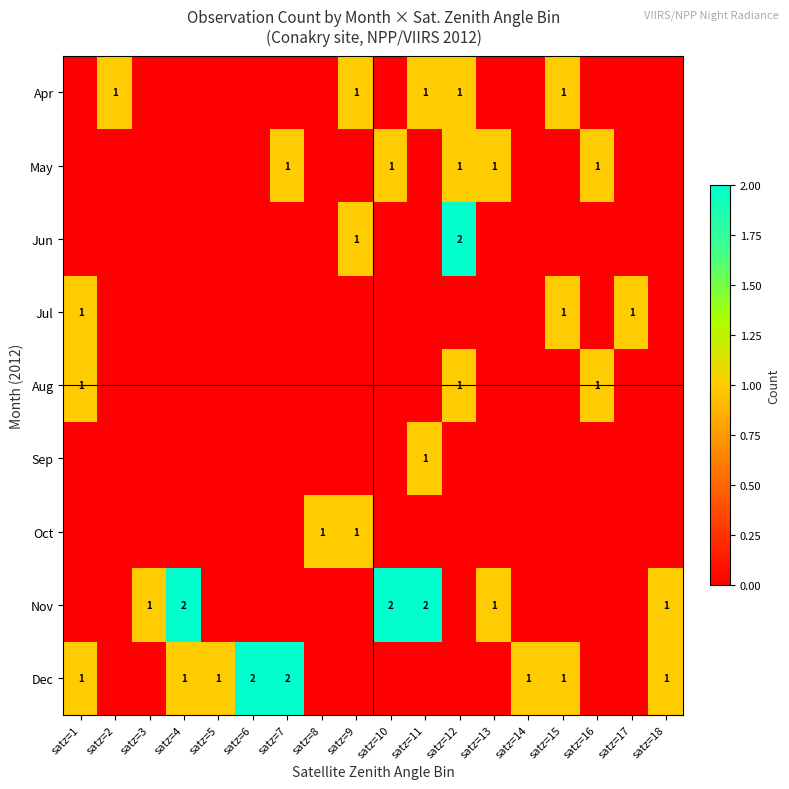

True or false: Jun has a value of 2 at satz=9.

False